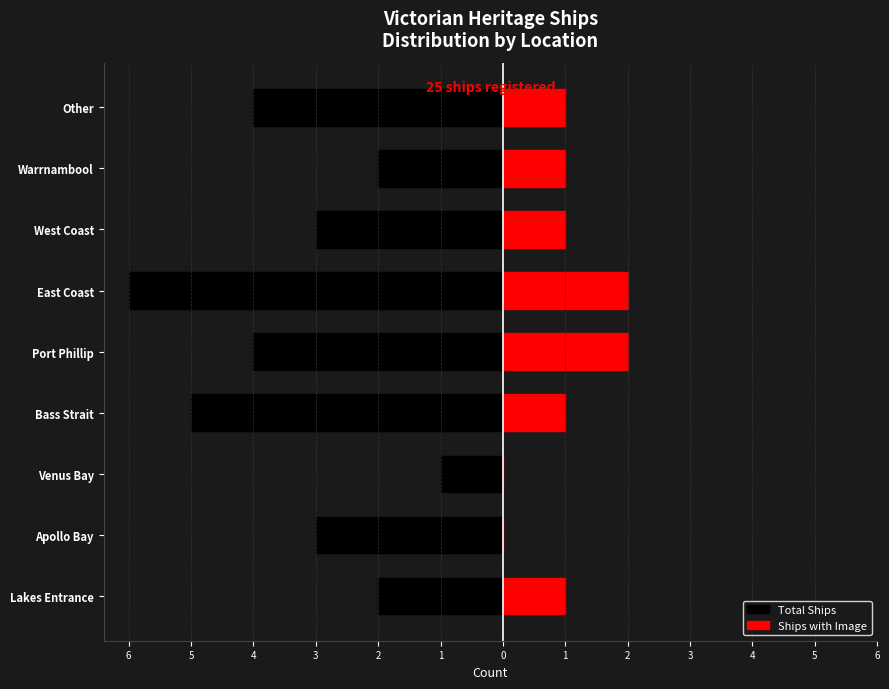

What is the difference between the highest and lowest values at Bass Strait?

6